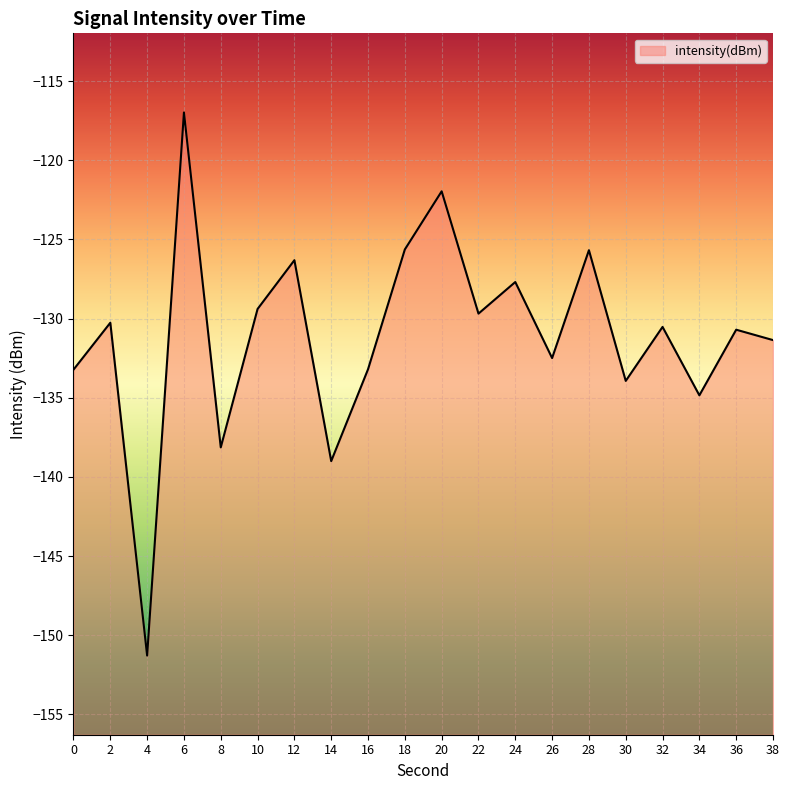

What is the difference between the values at 32 and 14?

8.5